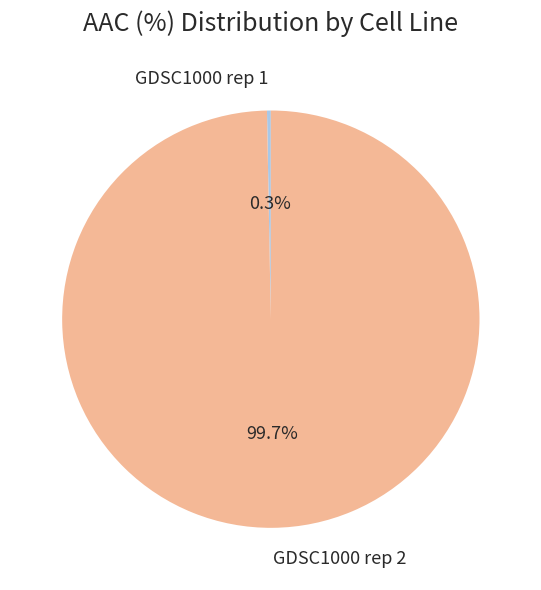

What is the largest slice in the pie chart?

GDSC1000 rep 2